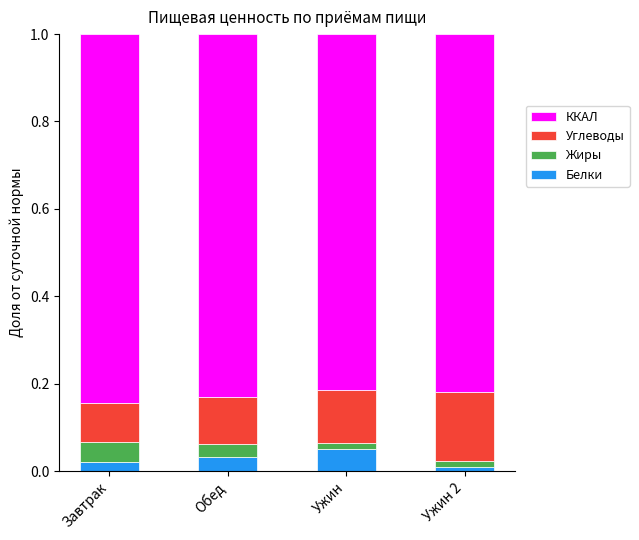

The value of Белки at Обед is 0.0. True or false?

True